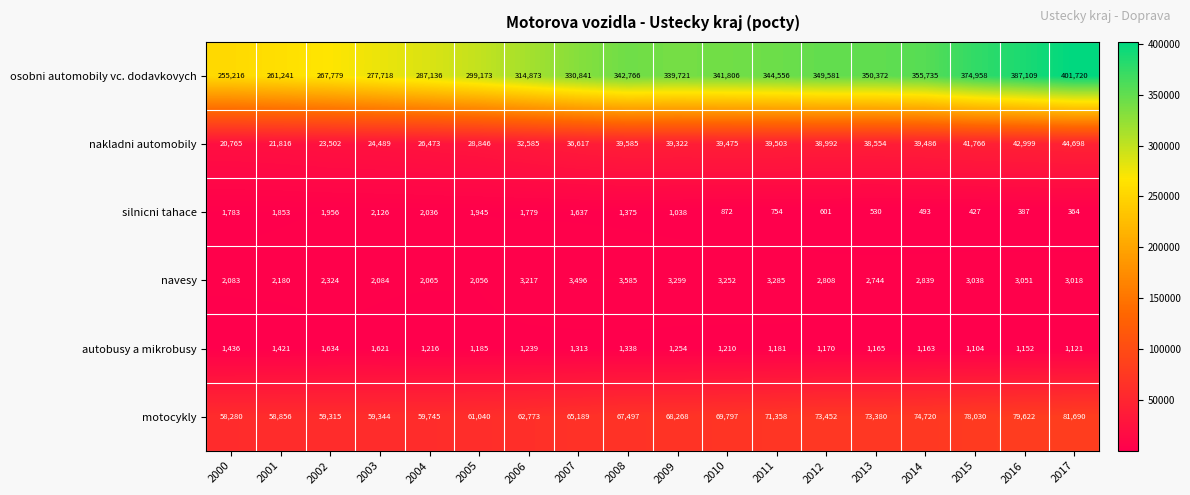

What is the difference between the maximum and minimum values in the navesy series?

1529